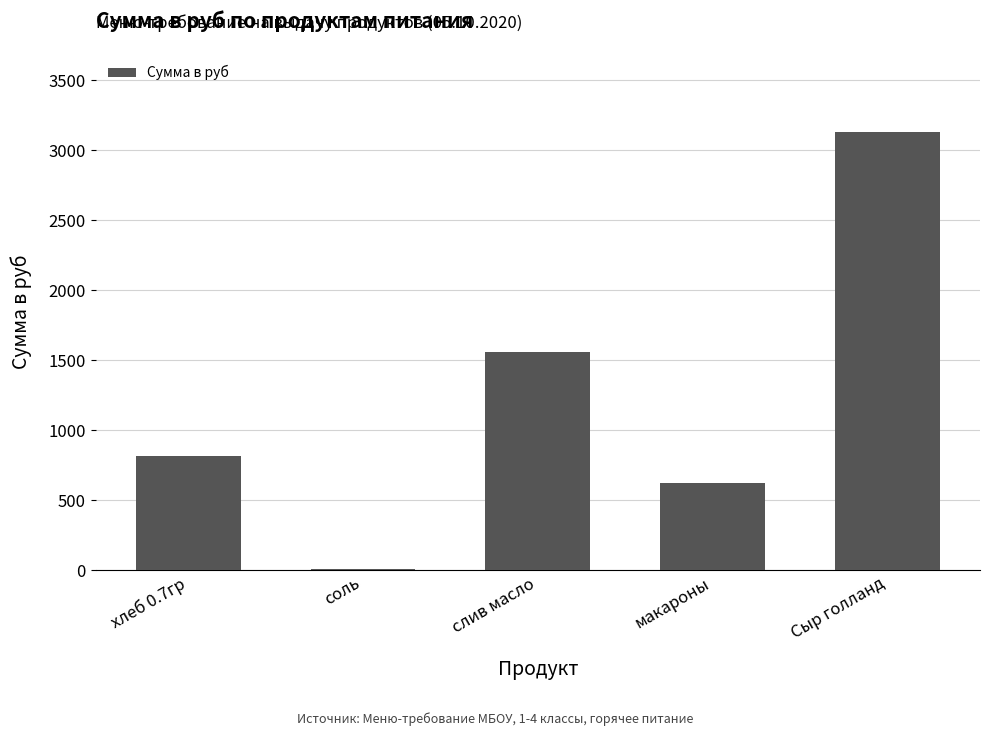

Which has a higher value, соль or макароны?

макароны